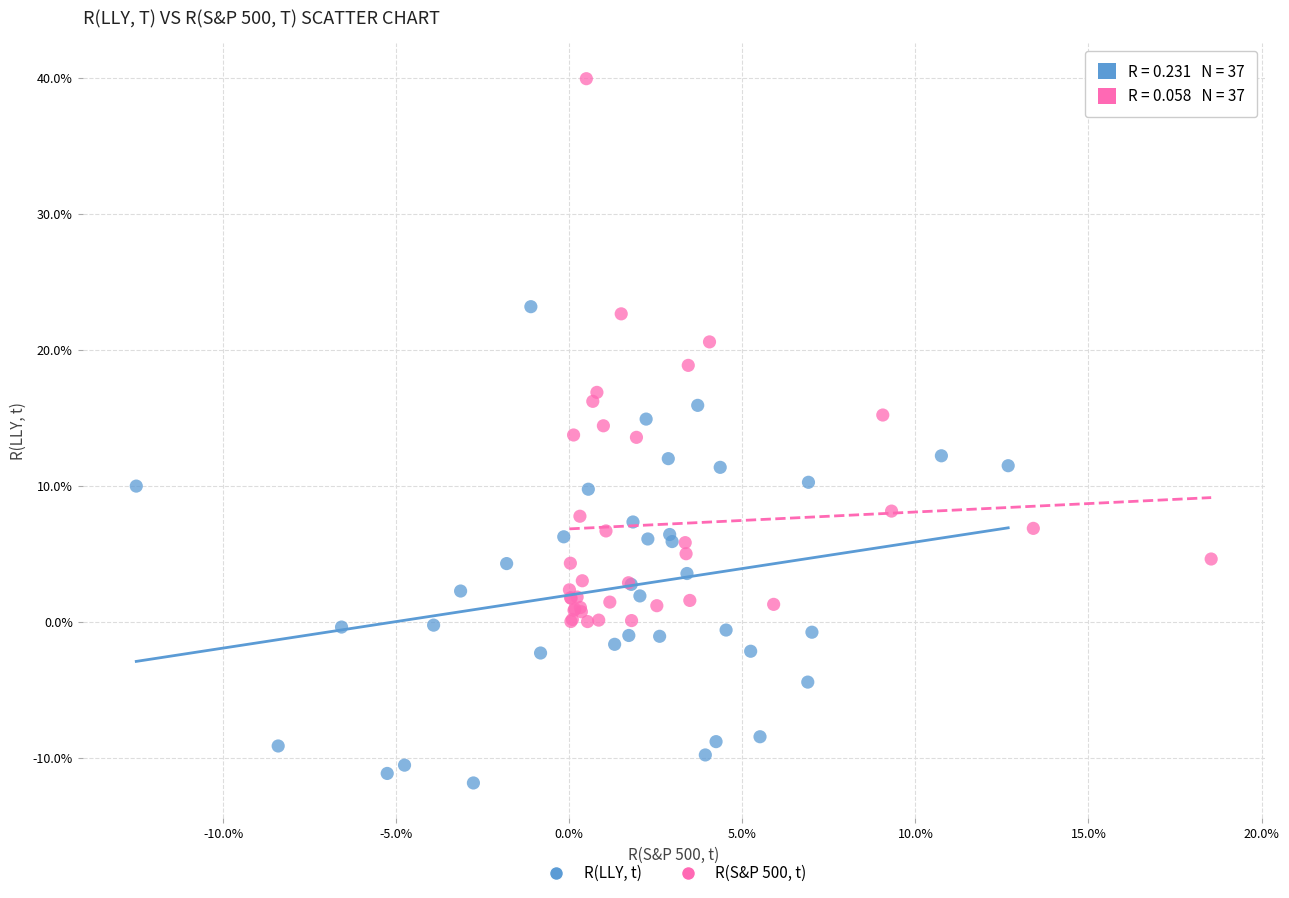

Which series contains the highest Y value?

R(S&P 500, t)